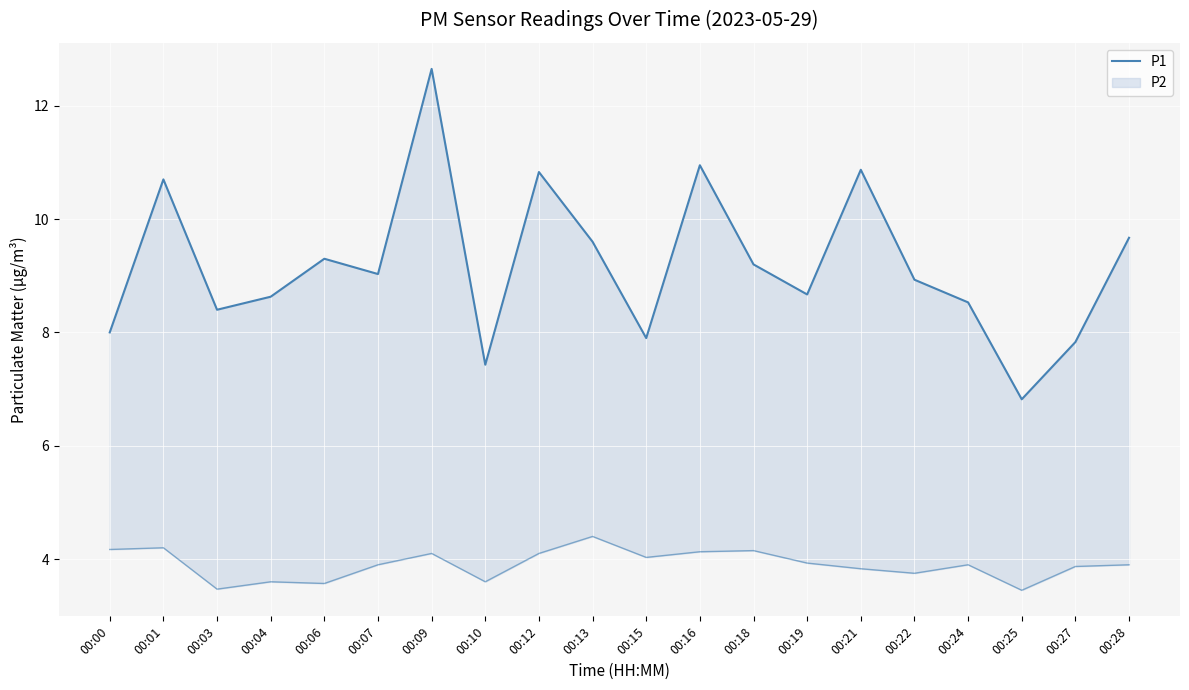

What is the value of the 11th point from the left?

7.9